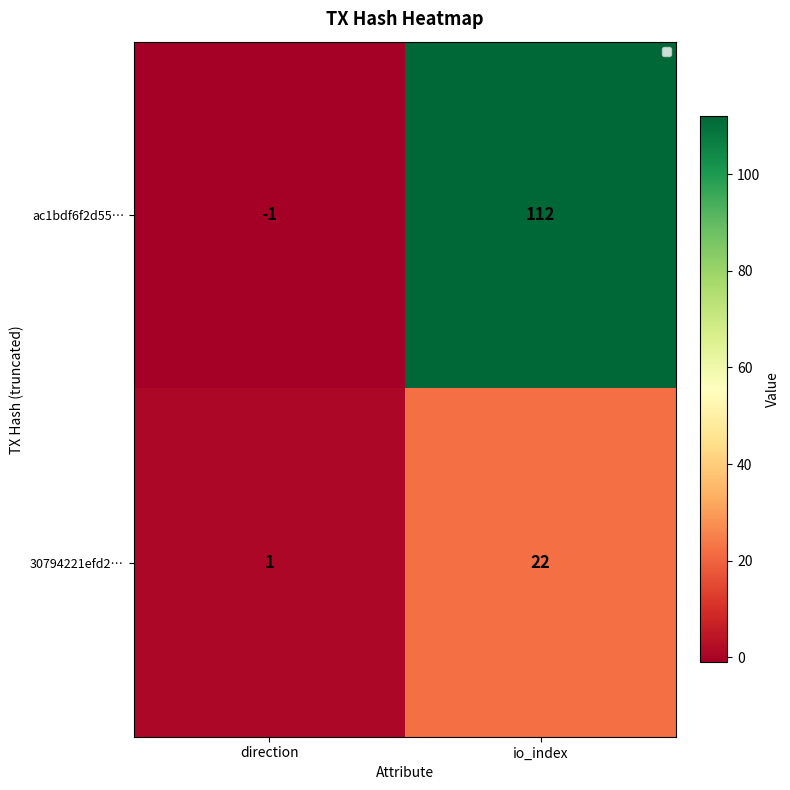

Which category has the highest value across all series?

io_index